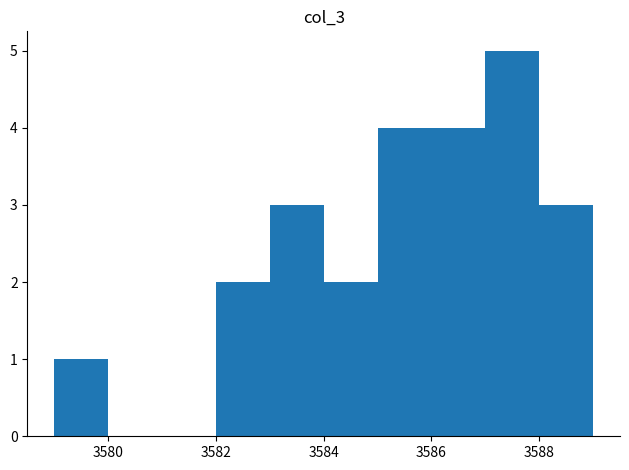

How tall is the bar that spans 3582 to 3583 on the x-axis? The values are not printed on the chart, so give them approximately, as read against the axis.

2